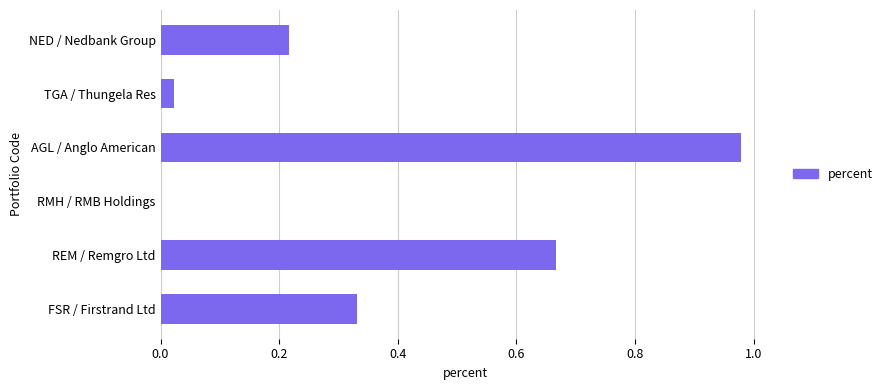

What is the sum of the values at TGA / Thungela Res and FSR / Firstrand Ltd?

0.4